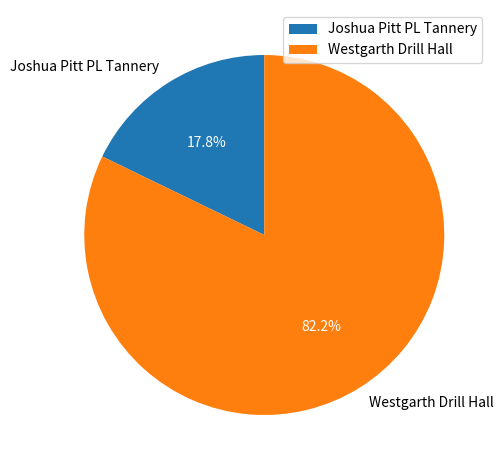

Which slice is the largest?

Westgarth Drill Hall